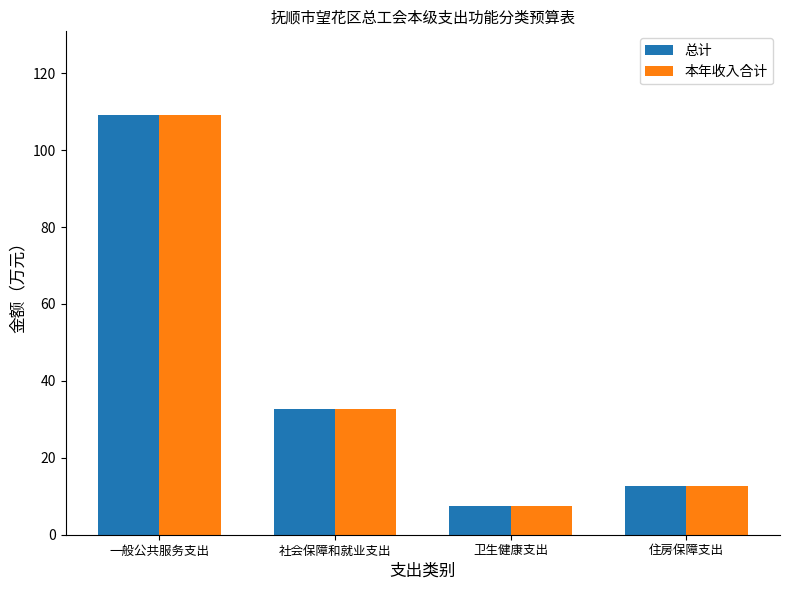

What are all the series names shown in the legend?

总计, 本年收入合计